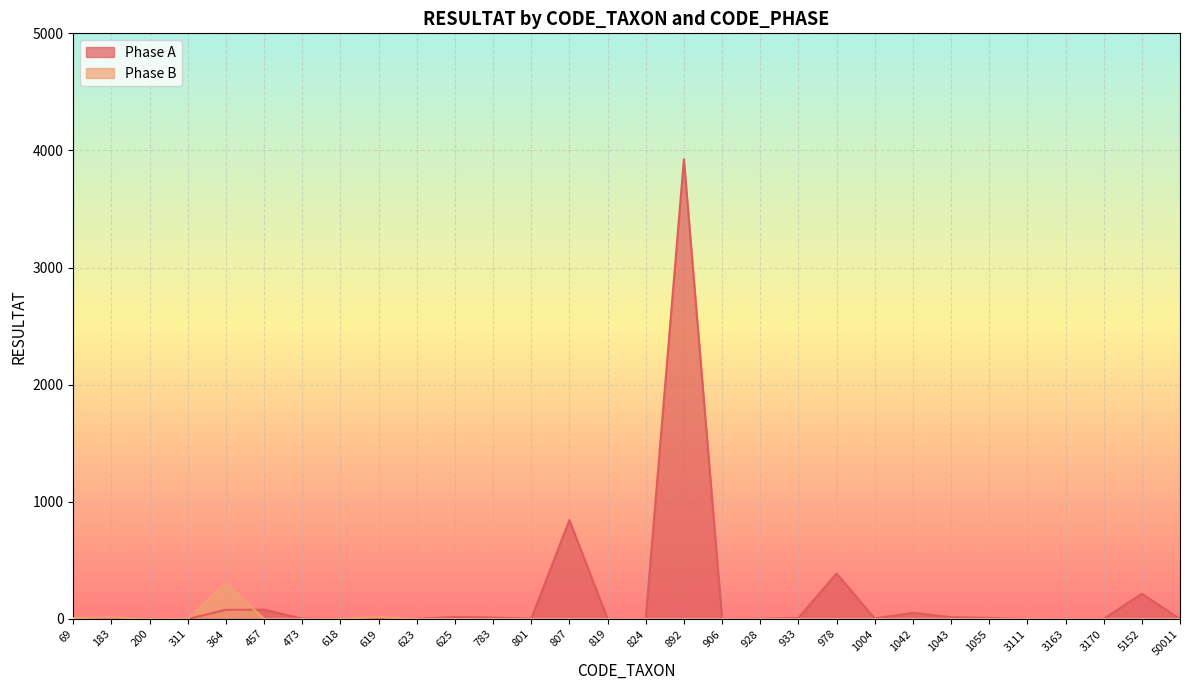

What is the total value across all series at 5152?

216